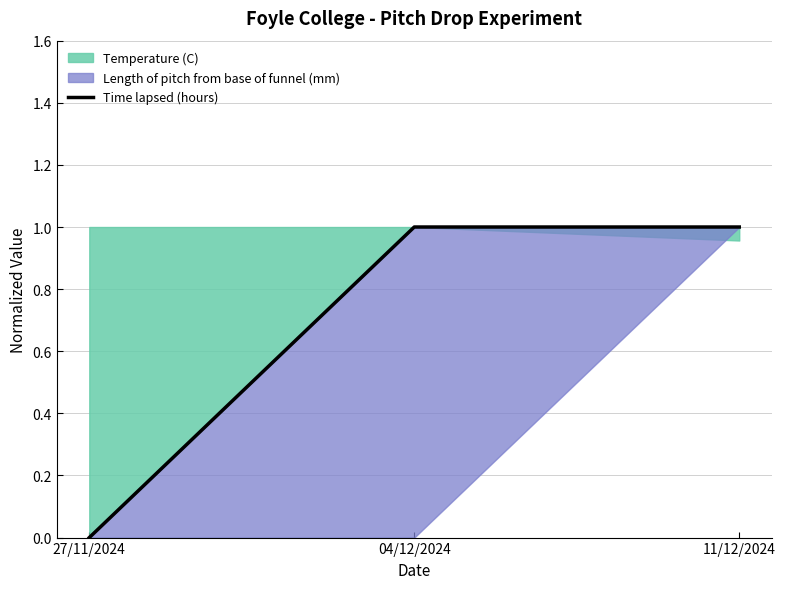

What is the average value?

1